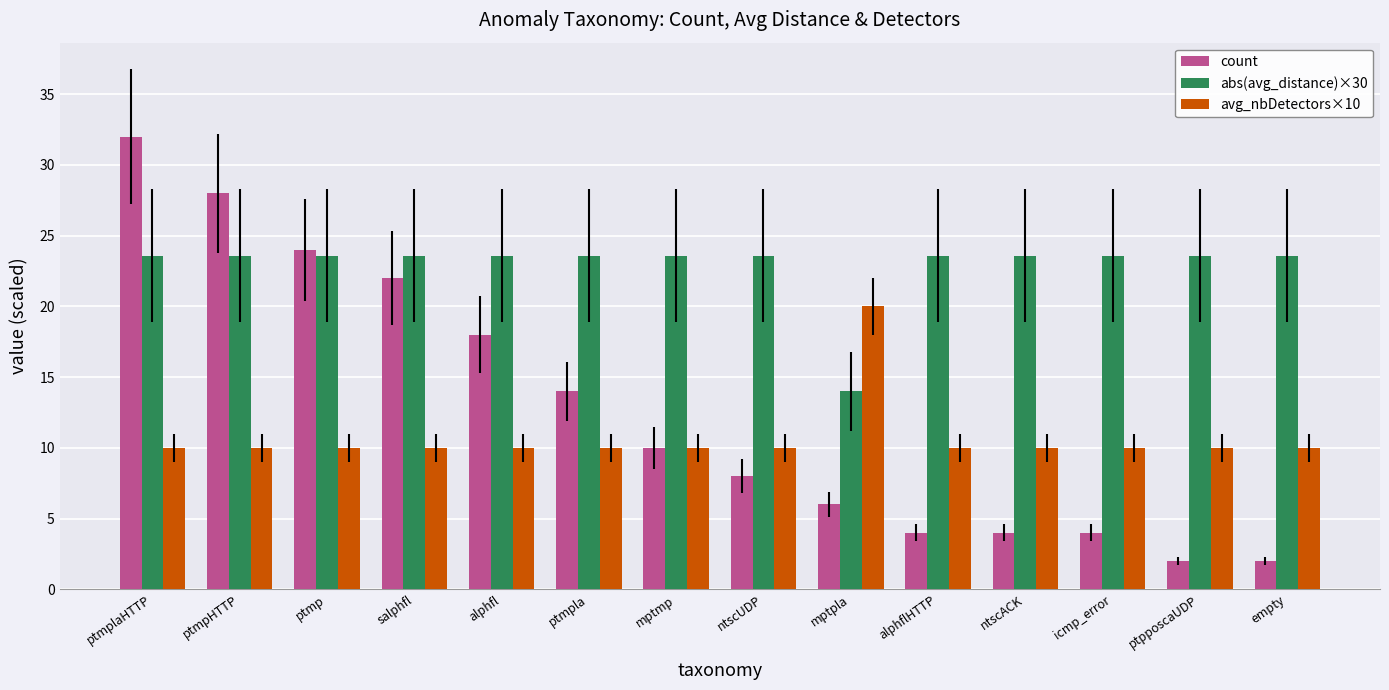

Which series has the widest spread of values?

count